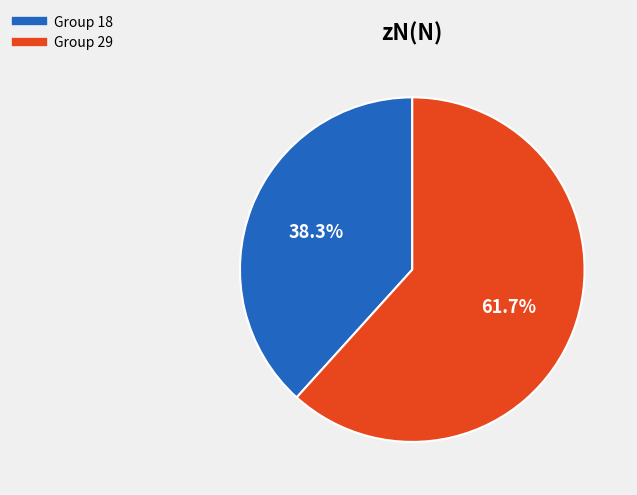

Does any single category account for the majority?

Yes